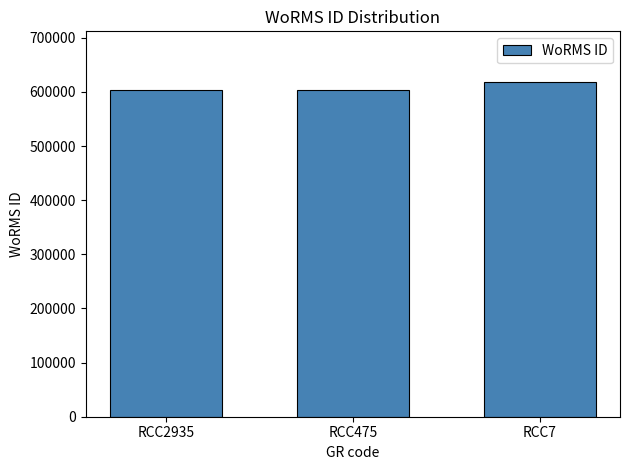

What is the greatest value displayed?

619172